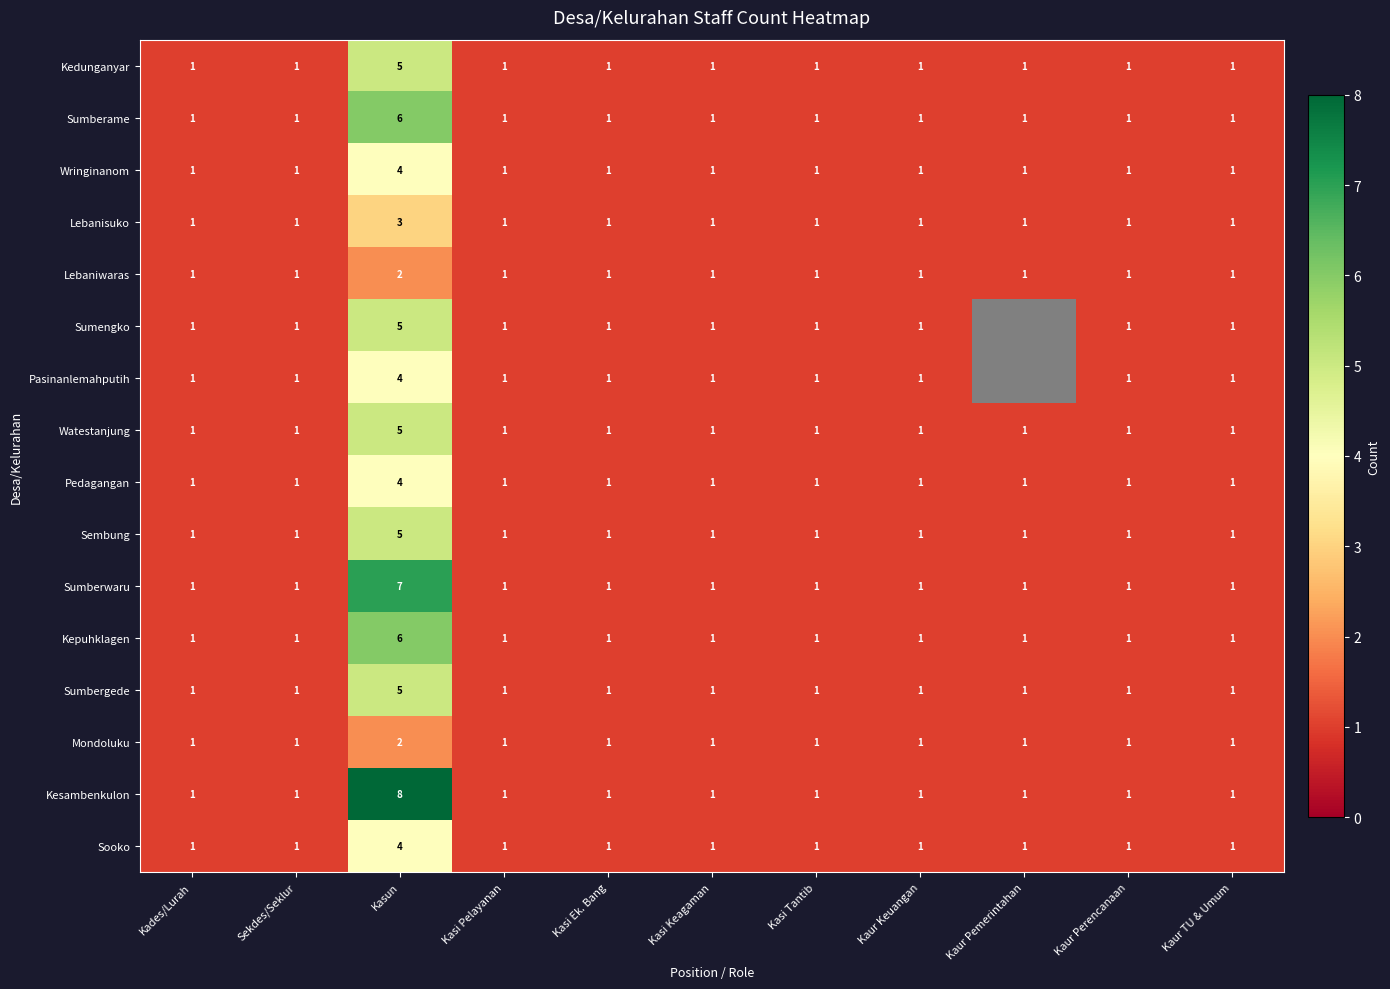

Between Kasun and Kasi Tantib, which series saw the biggest shift?

Kesambenkulon